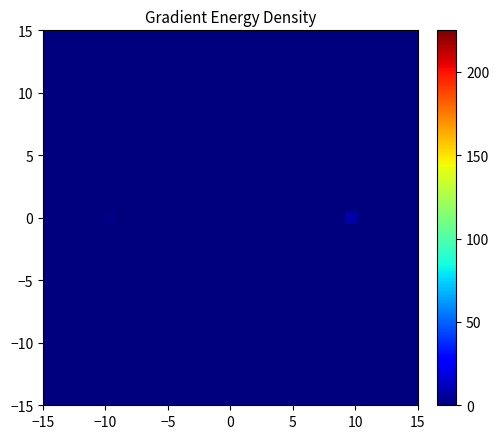

At how many categories does at least one series exceed 2?

1